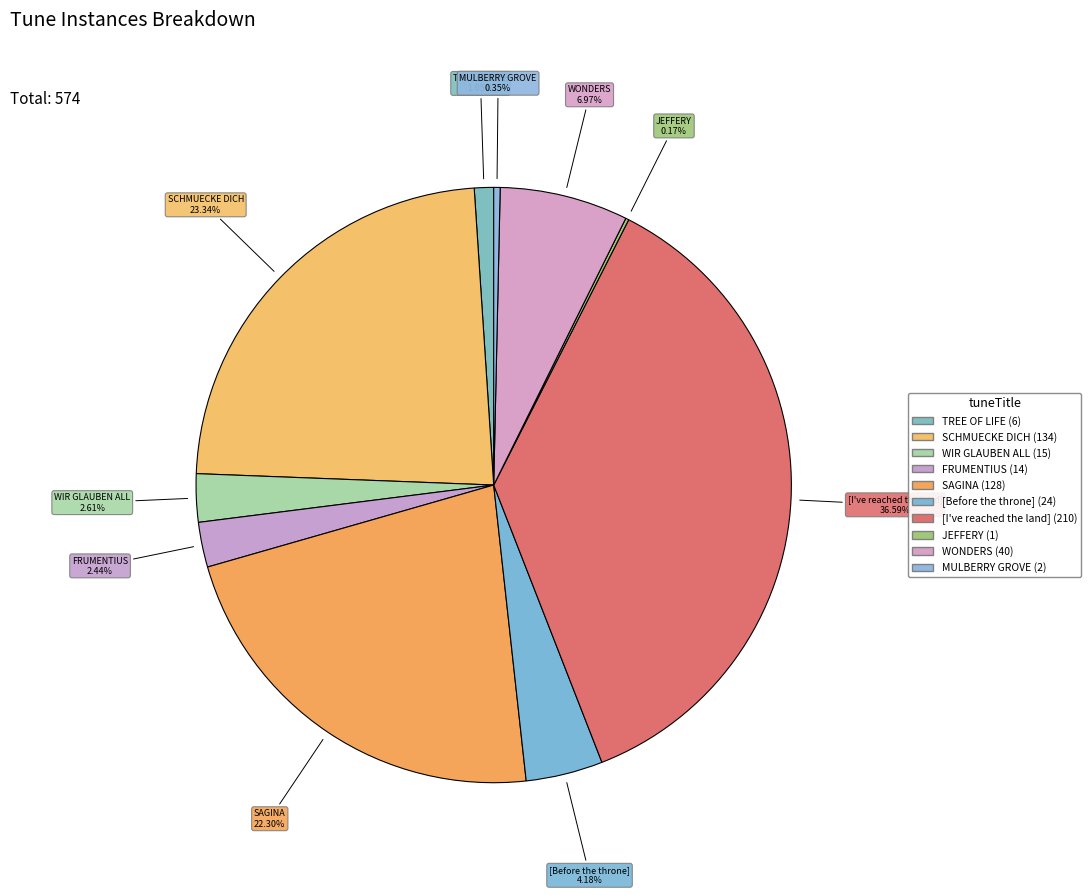

To the nearest percent, what portion does [Before the throne] represent?

4%